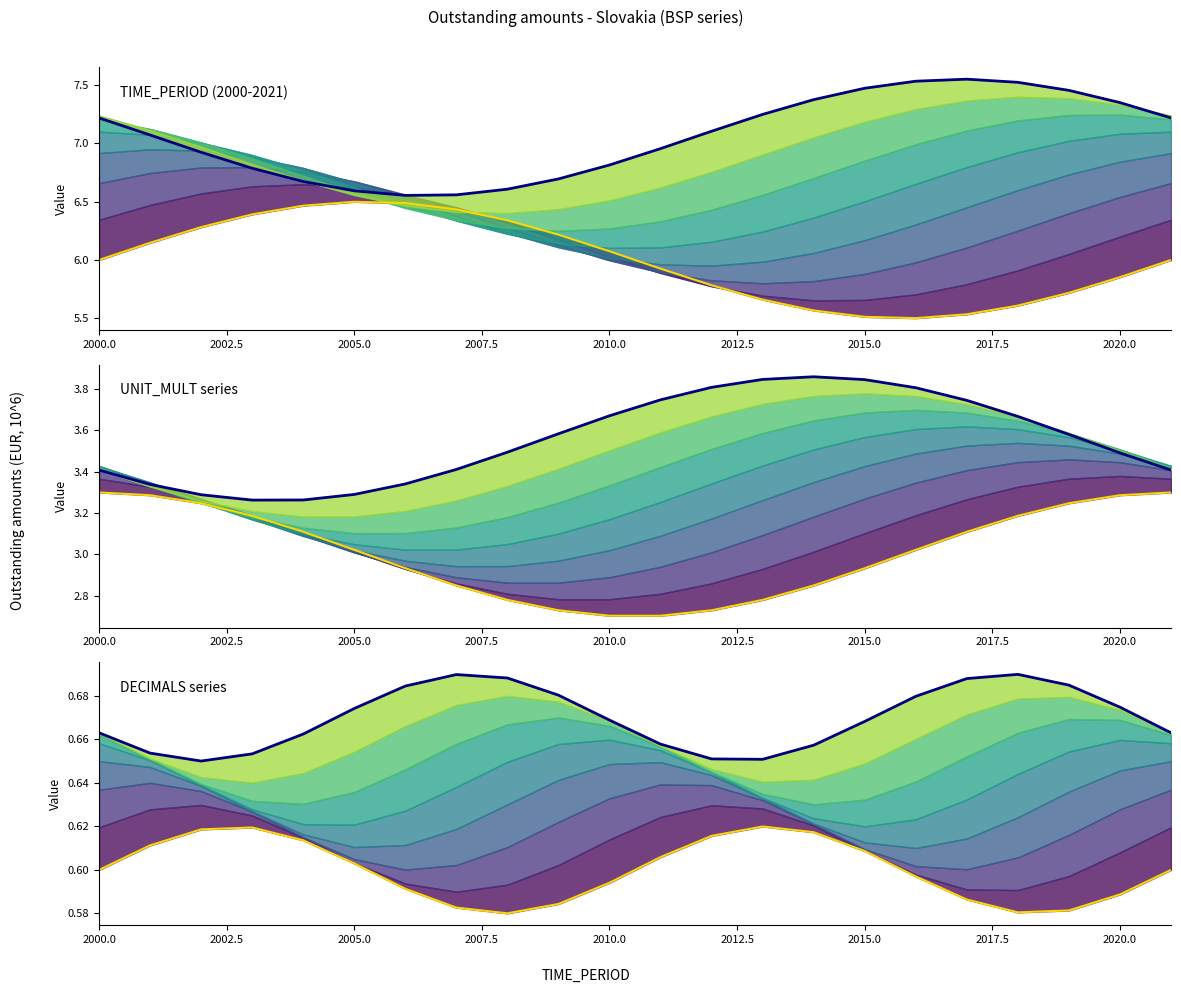

True or false: TIME_PERIOD top and DECIMALS top intersect in this chart.

False